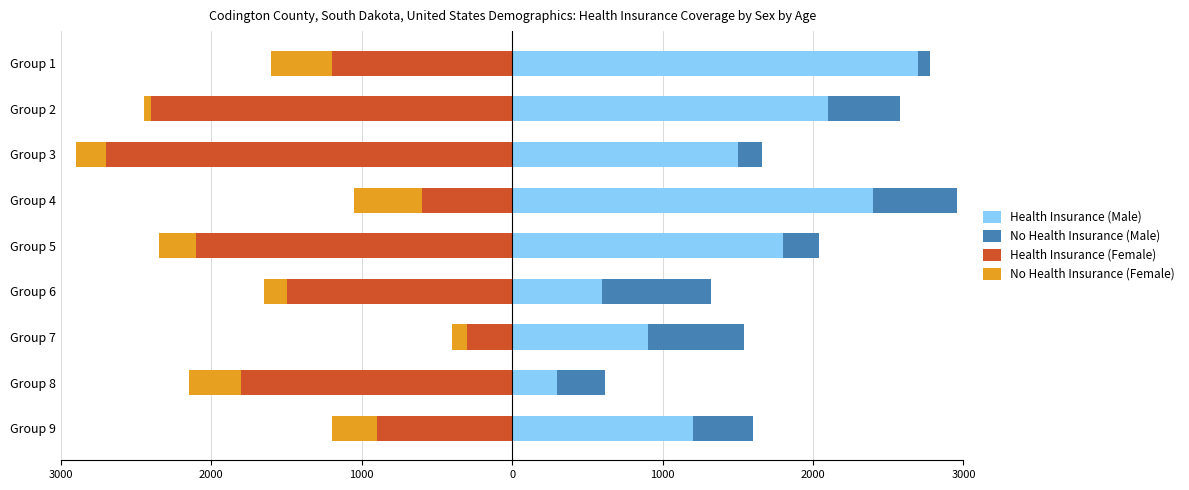

Rank the series by their average value, from lowest to highest.

Health Insurance (Female), No Health Insurance (Female), No Health Insurance (Male), Health Insurance (Male)